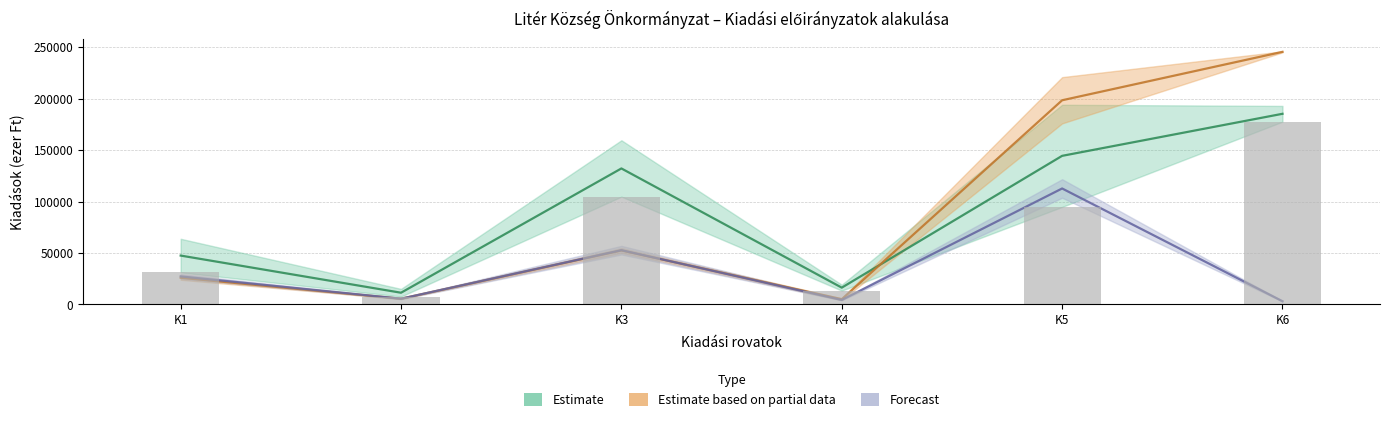

At which label is the value closest to 92616?

K5